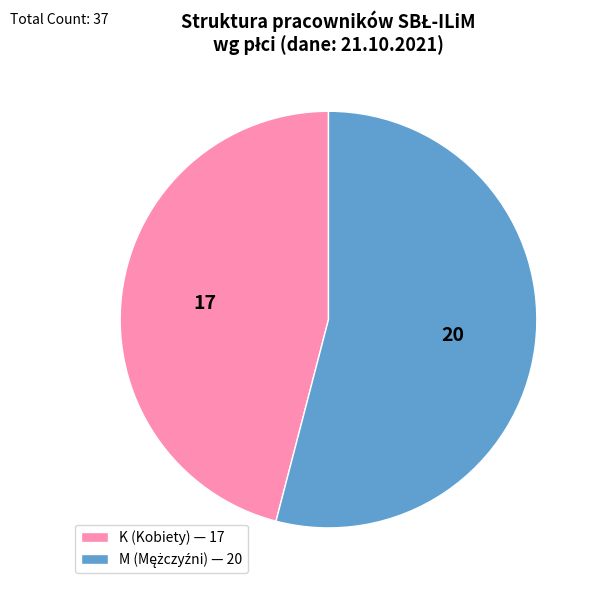

Approximately how many times larger is the value at K compared to M?

0.8